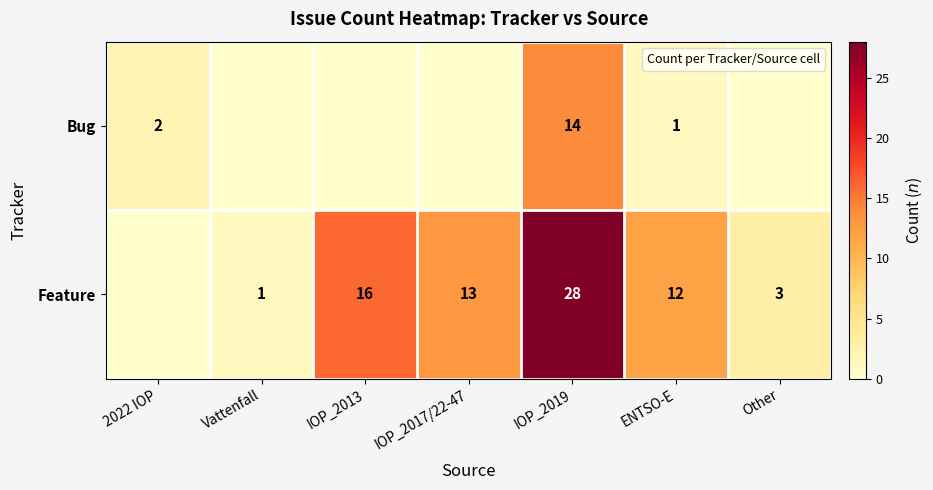

Is it true that Feature equals 46 at IOP_2019?

False